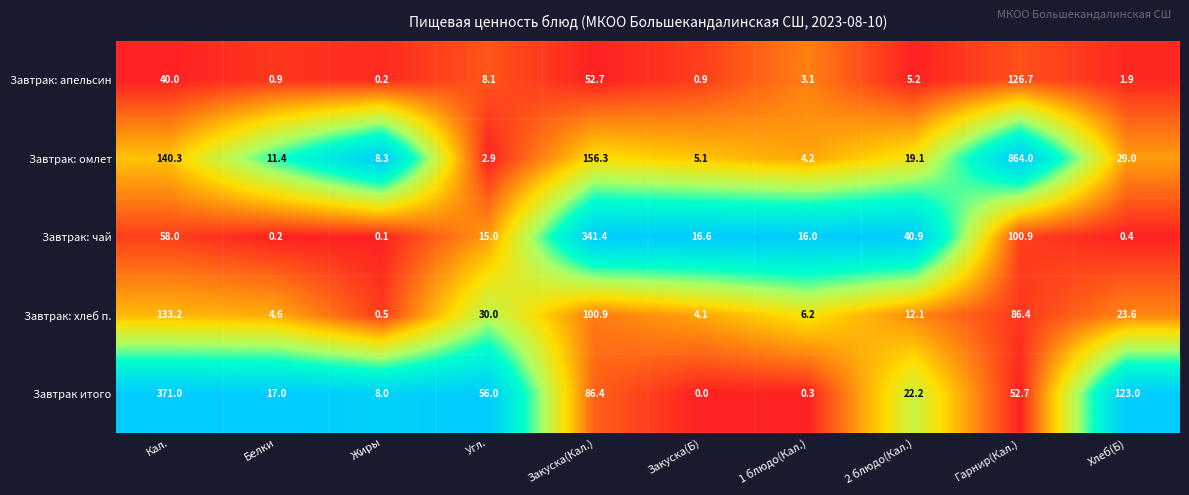

What is the total value across all series at 2 блюдо(Кал.)?

99.5